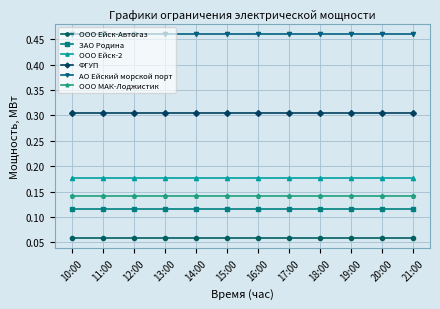

Rank the series by their maximum value, from highest to lowest.

АО Ейский морской порт, ФГУП, ООО Ейск-2, ООО МАК-Лоджистик, ЗАО Родина, ООО Ейск-Автогаз